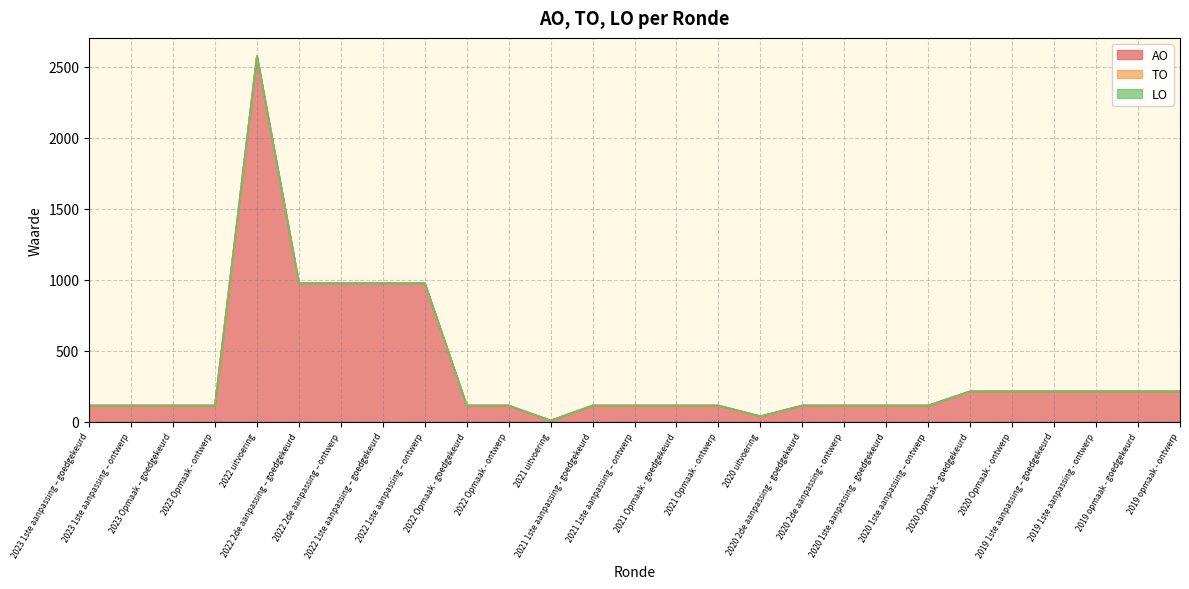

At 2022 1ste aanpassing – ontwerp, list the series in order from largest to smallest.

AO, TO, LO